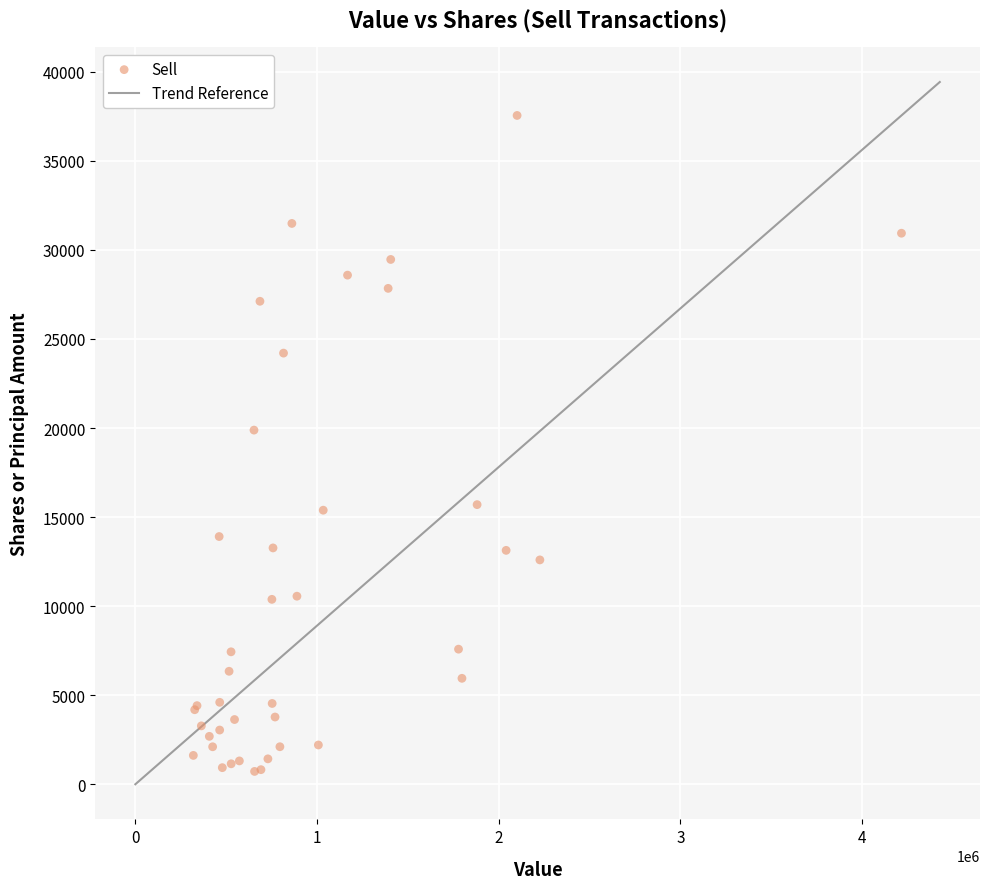

What Y value in the scatter plot is closest to 19136?

19884